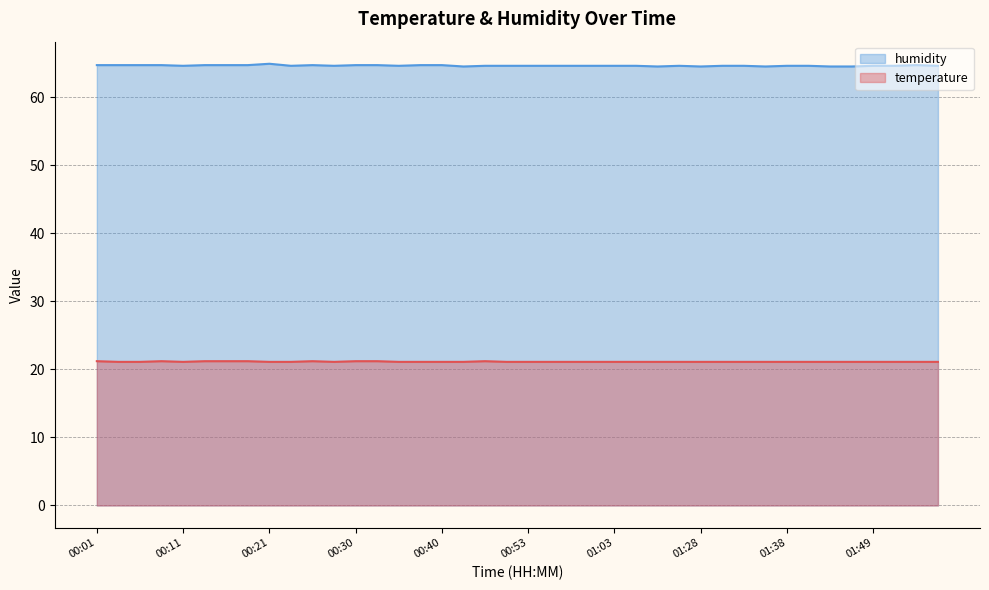

How many interior local peaks does the temperature series have?

3